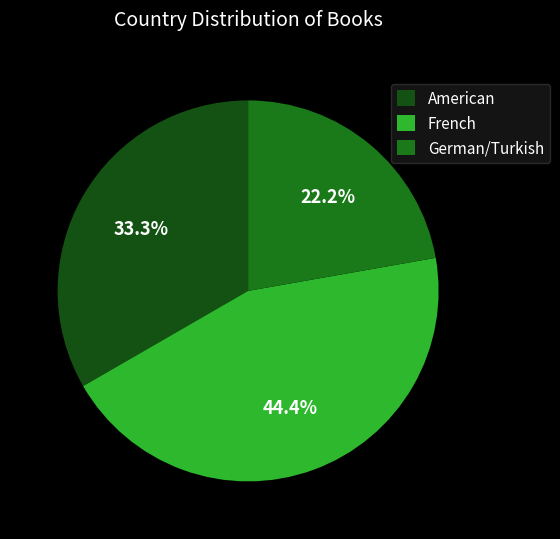

What portion of the pie excludes American?

66.7%